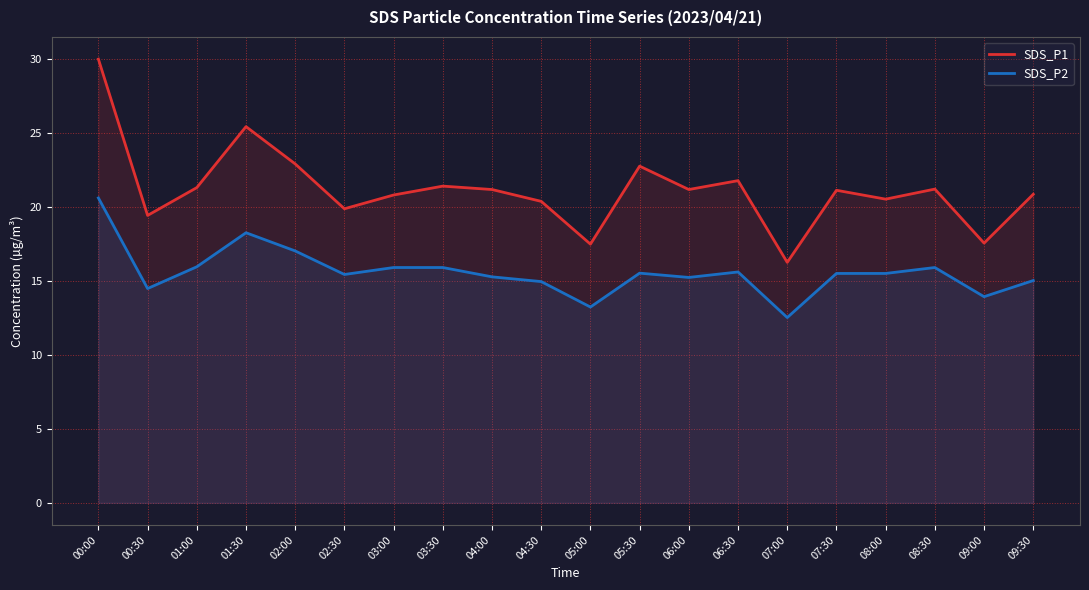

What is the label of the 6th point from the left?

02:30